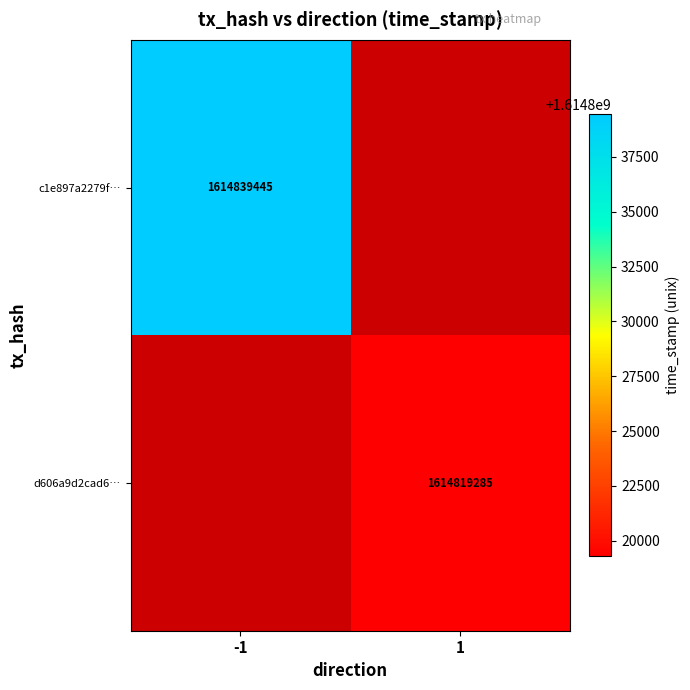

The d606a9d2cad6… series shows 1614819285 at 1. True or false?

True